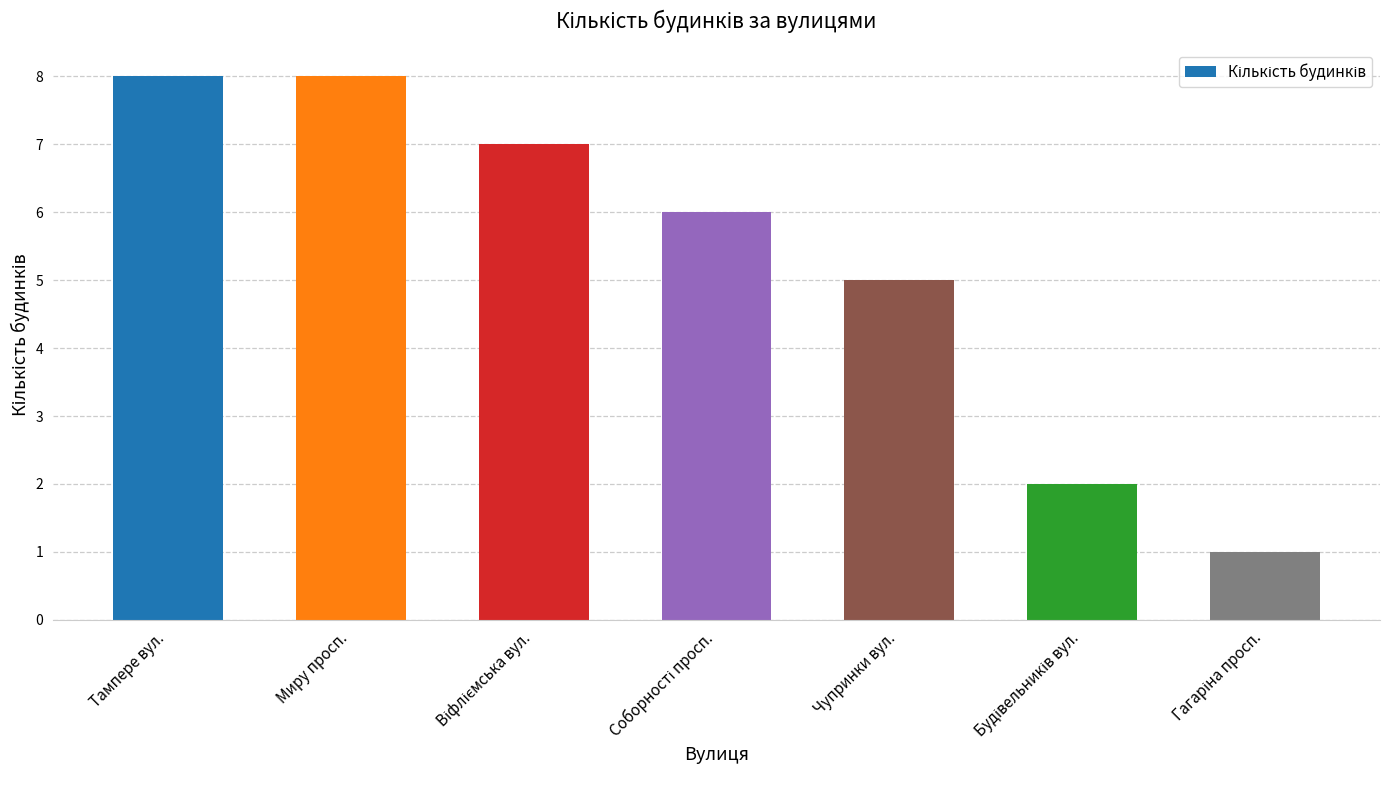

What is the label of the 7th bar from the right?

Тампере вул.